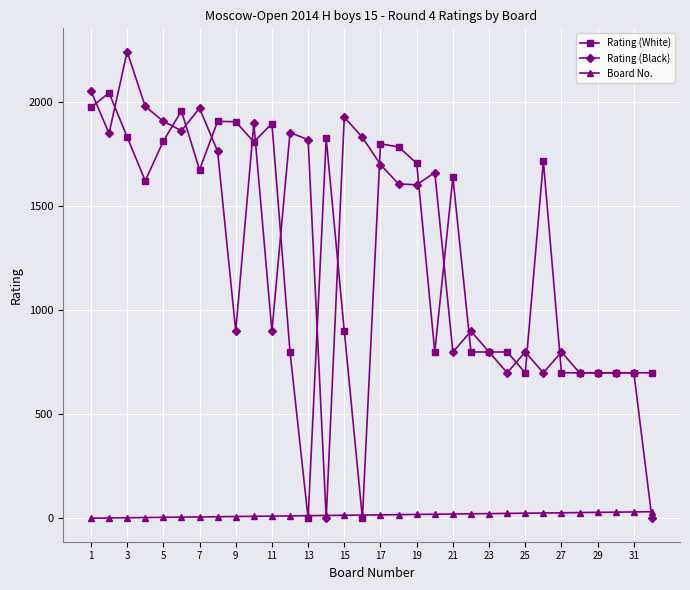

True or false: Rating (White) has more than 1 interior local peaks.

True